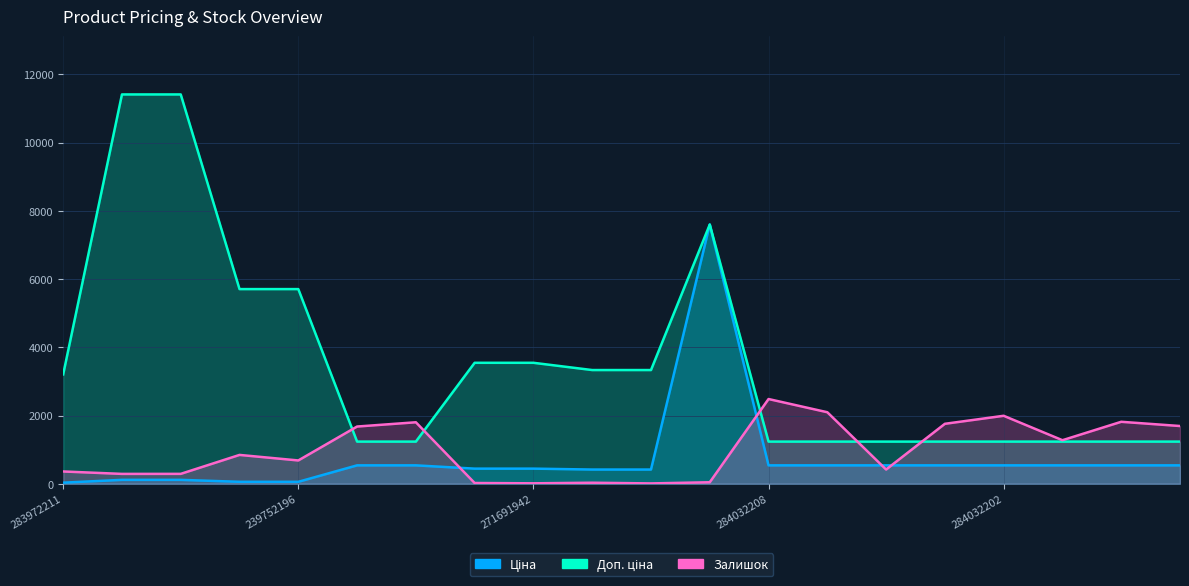

Reading left to right, what are all the values shown in this chart?

Ціна: 283972211=32.0	239792197=114.1	239792196=114.1	239752197=57.0	239752196=57.0	284032204=539.0	284032203=539.0	271691948=443.1	271691942=443.1	271681948=416.6	271681942=416.6	284392211=7596.5	284032208=539.0	284032207=539.0	284032206=539.0	284032205=539.0	284032202=539.0	284032201=539.0	284032200=539.0	284032199=539.0
Доп. ціна: 283972211=3205.0	239792197=11410.0	239792196=11410.0	239752197=5705.0	239752196=5705.0	284032204=1235.4	284032203=1235.4	271691948=3545.0	271691942=3545.0	271681948=3332.5	271681942=3332.5	284392211=7596.5	284032208=1235.4	284032207=1235.4	284032206=1235.4	284032205=1235.4	284032202=1235.4	284032201=1235.4	284032200=1235.4	284032199=1235.4
Залишок: 283972211=360.0	239792197=289.0	239792196=290.0	239752197=845.0	239752196=683.0	284032204=1677.0	284032203=1802.0	271691948=22.0	271691942=13.0	271681948=30.0	271681942=10.0	284392211=44.0	284032208=2483.0	284032207=2096.0	284032206=417.0	284032205=1757.0	284032202=1992.0	284032201=1276.0	284032200=1816.0	284032199=1692.0